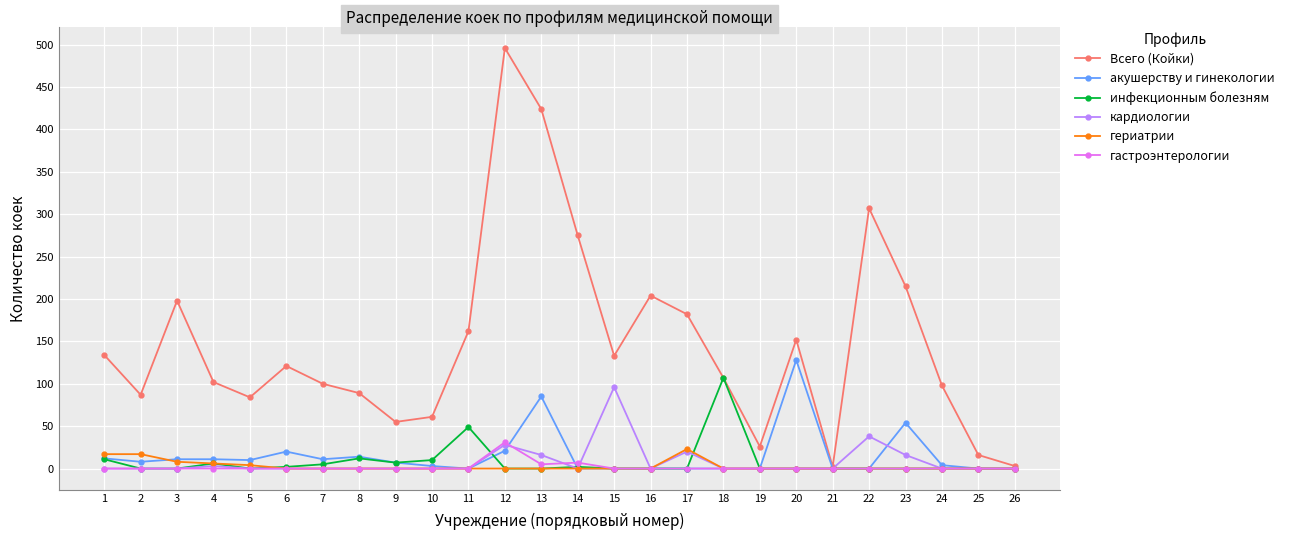

Is the value of Всего (Койки) at 24 greater than the value of акушерству и гинекологии at 22?

Yes